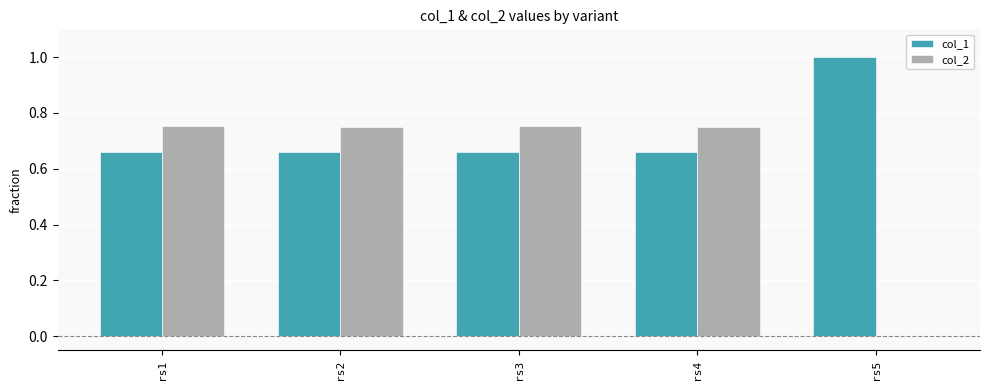

What is the sum of the col_2 values at rs2 and rs3?

1.5